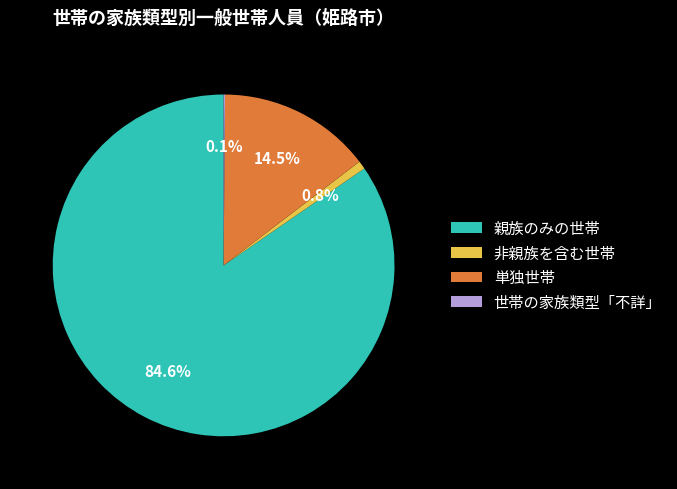

What percentage is NOT represented by 親族のみの世帯?

15.4%